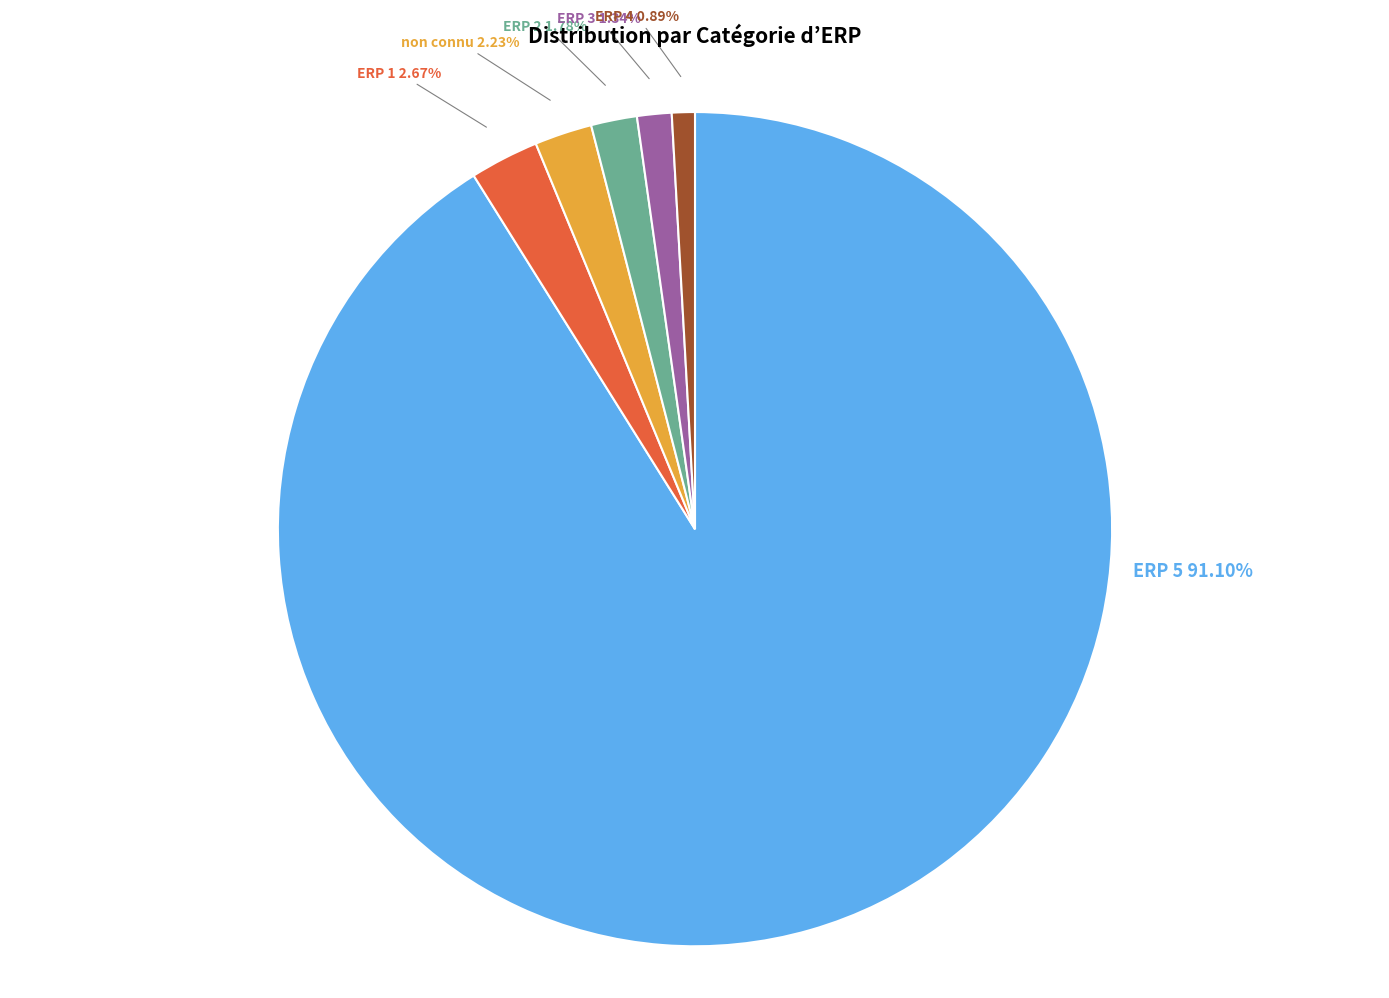

Is there a majority slice in this chart?

Yes